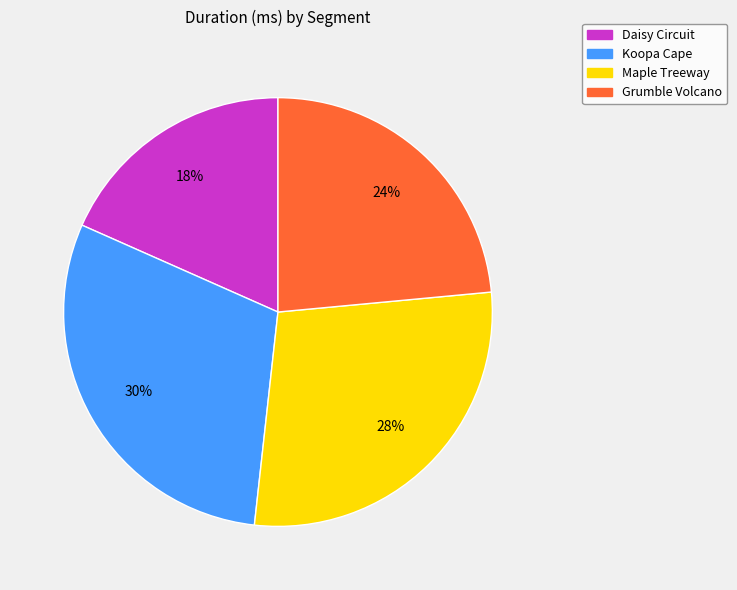

Combined, do Grumble Volcano and Maple Treeway account for over 50%?

Yes